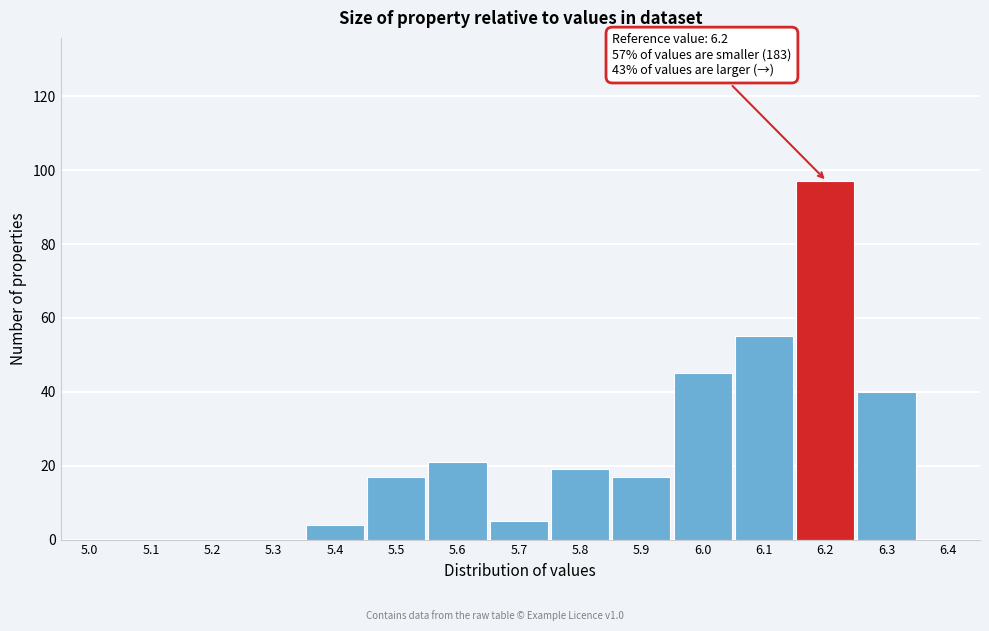

Reading left to right, extract all data points from this chart.

5.0=0	5.1=0	5.2=0	5.3=0	5.4=4	5.5=17	5.6=21	5.7=5	5.8=19	5.9=17	6.0=45	6.1=55	6.2=97	6.3=40	6.4=0